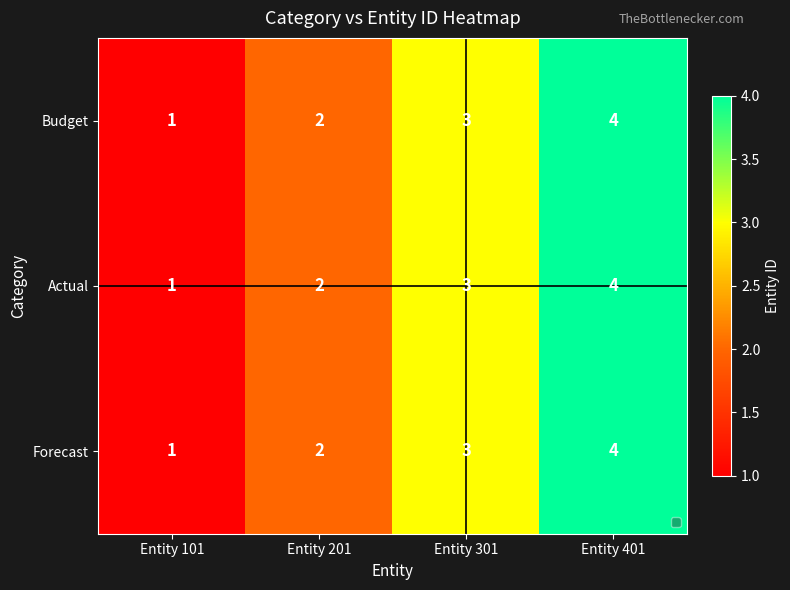

Is the value of Forecast at Entity 301 greater than the value of Actual at Entity 401?

No